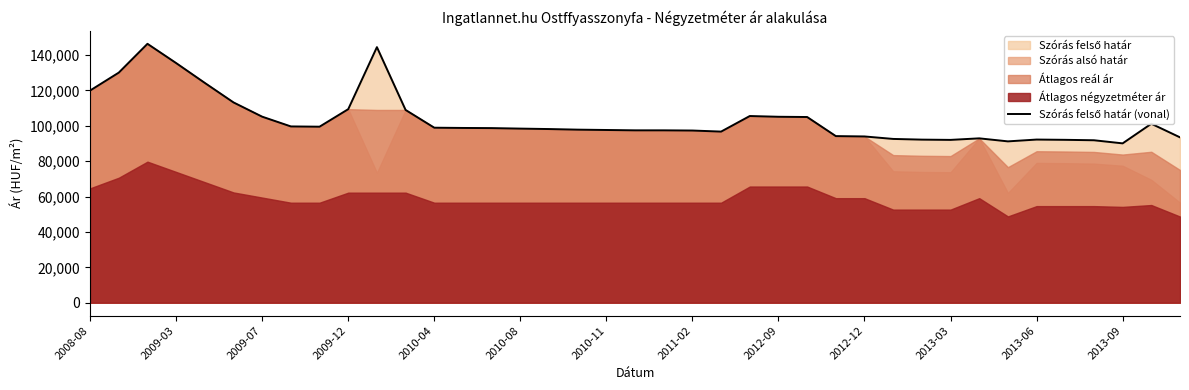

At which label is the value closest to 118184?

2008-08